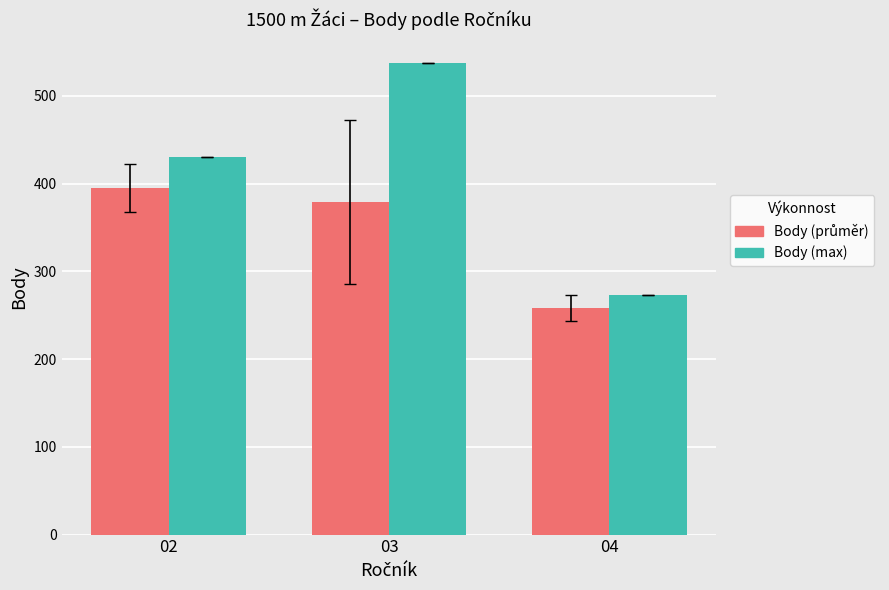

Which series has the largest total across all categories?

Body (max)